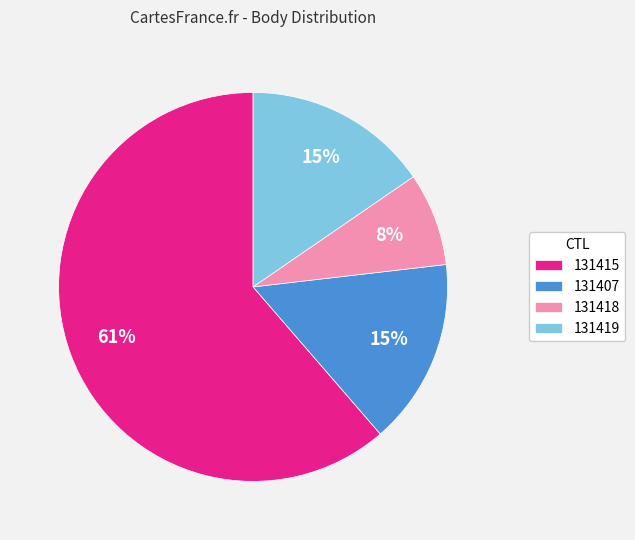

True or false: 131419 accounts for 4% of the total.

False